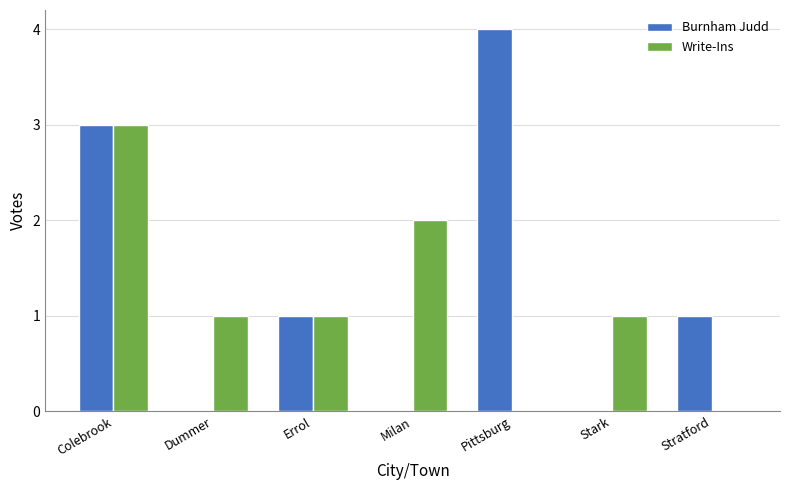

How many distinct data groups are displayed?

2